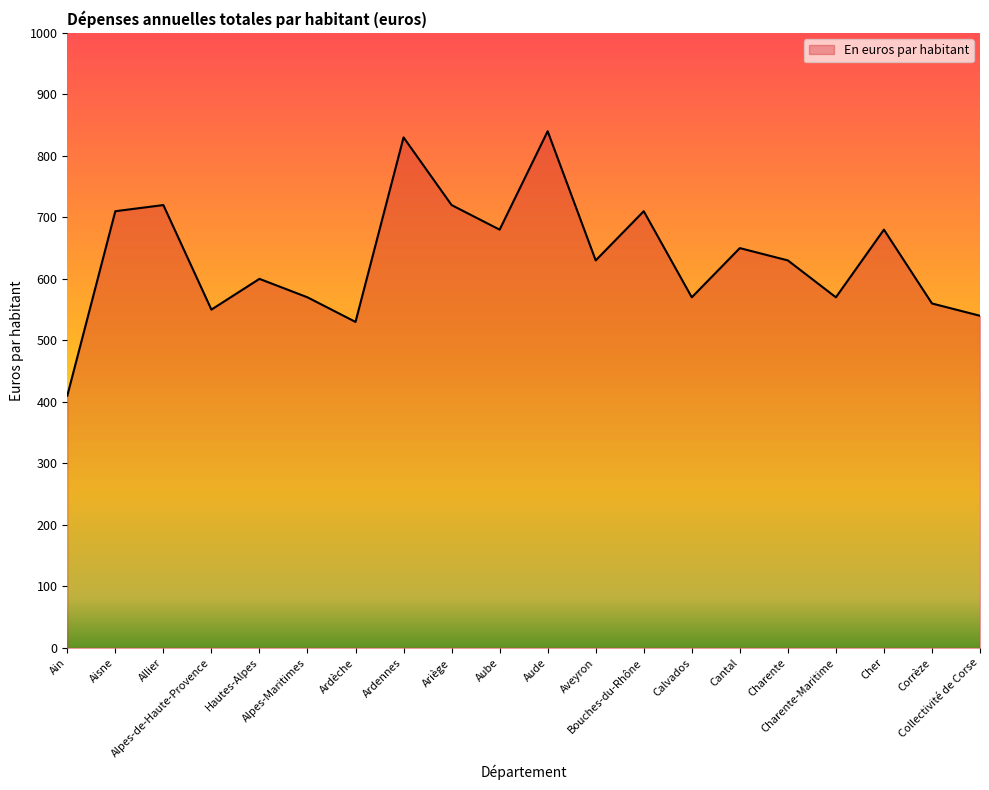

Where is the first local maximum?

Allier